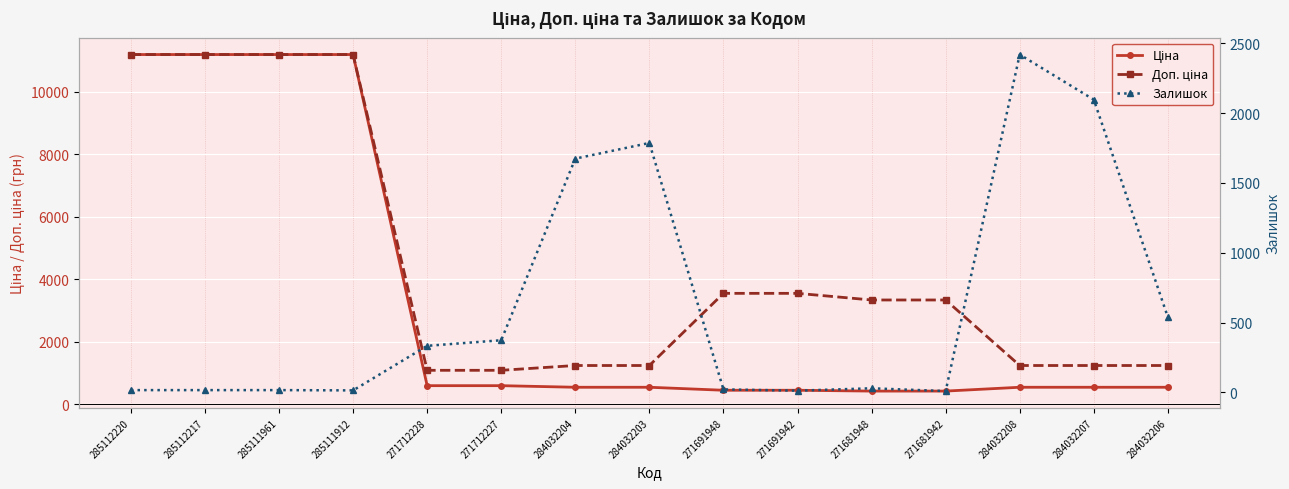

At which label is Доп. ціна closest to 6134?

271691948